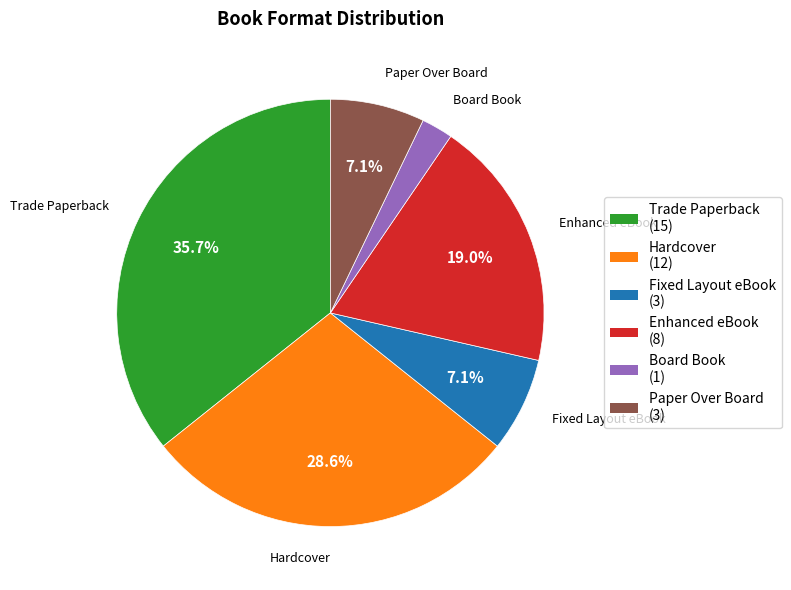

Is Fixed Layout eBook the majority of the pie?

No